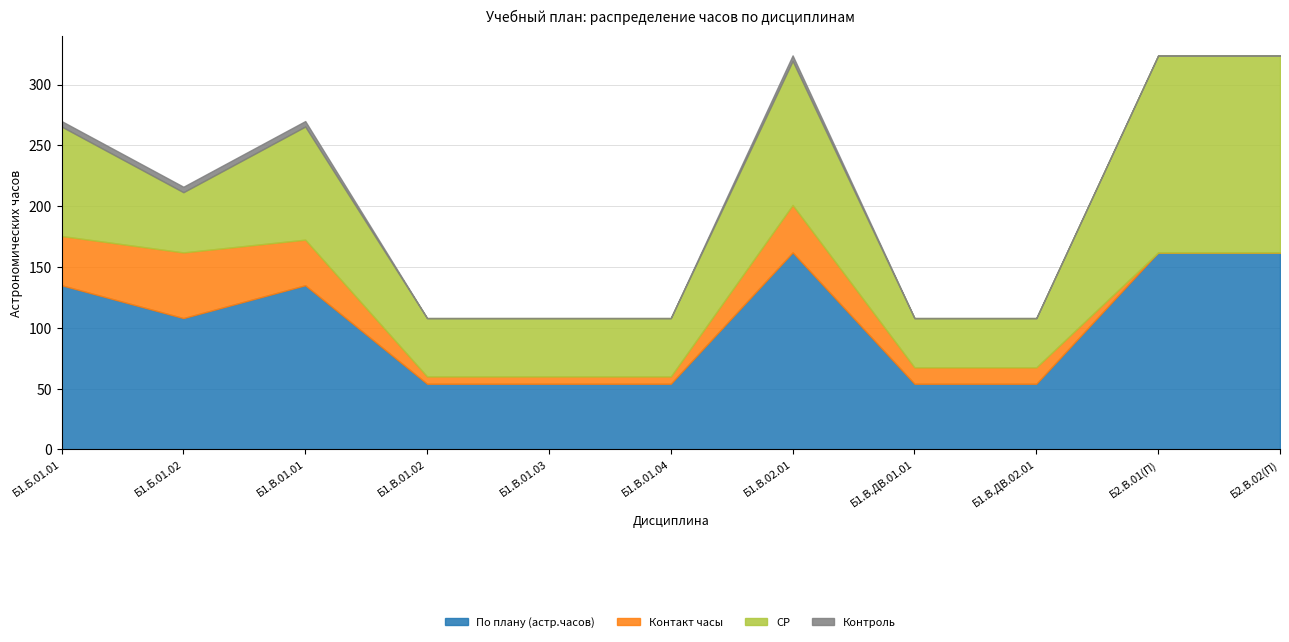

How many positive values does the Контроль series have?

4